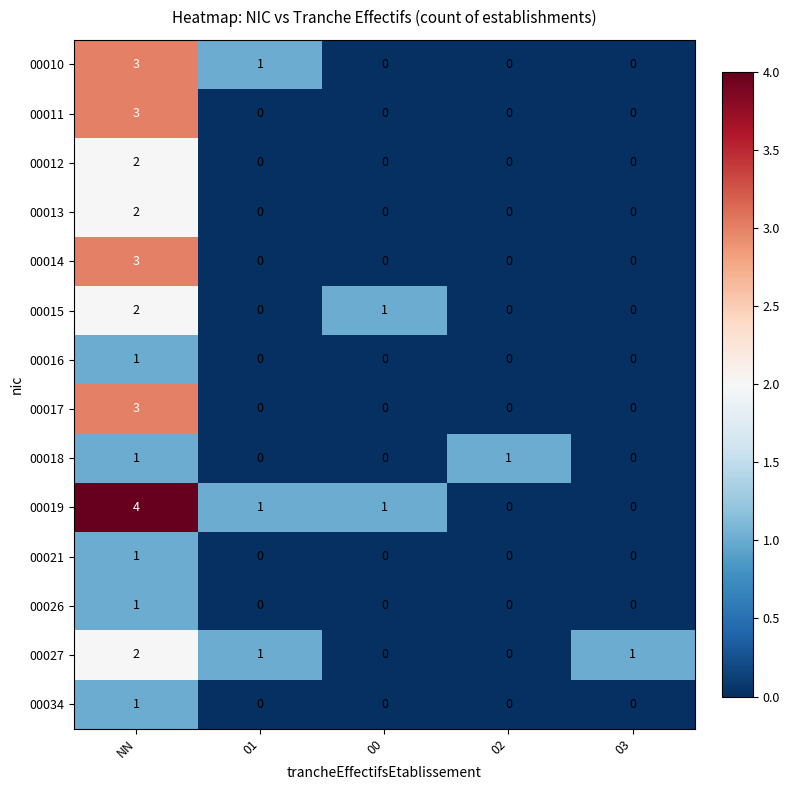

How many distinct data groups are displayed?

14